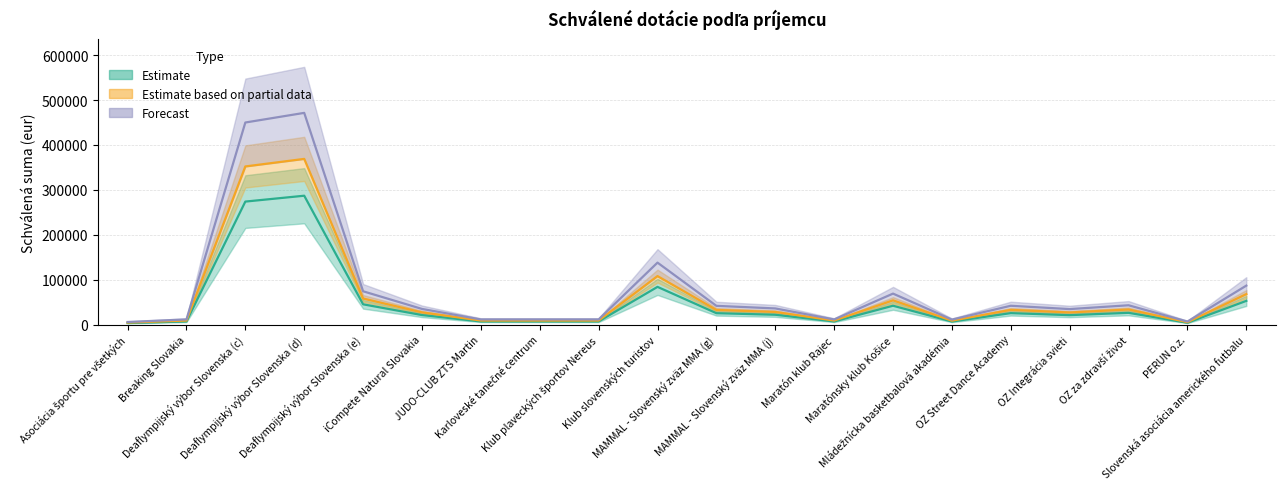

At which label is the value closest to 145250?

Klub slovenských turistov